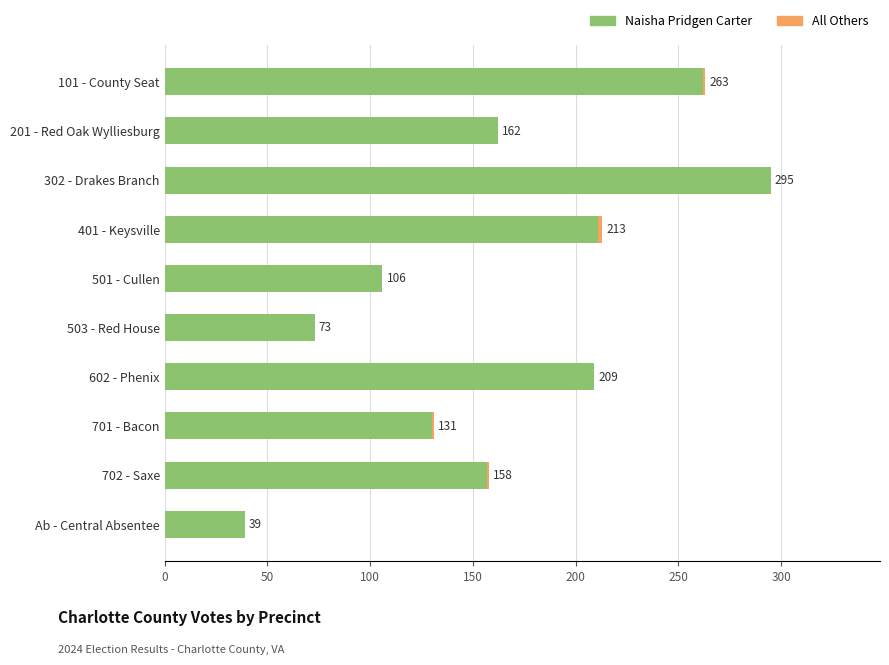

At which category is the sum across all series the highest?

302 - Drakes Branch